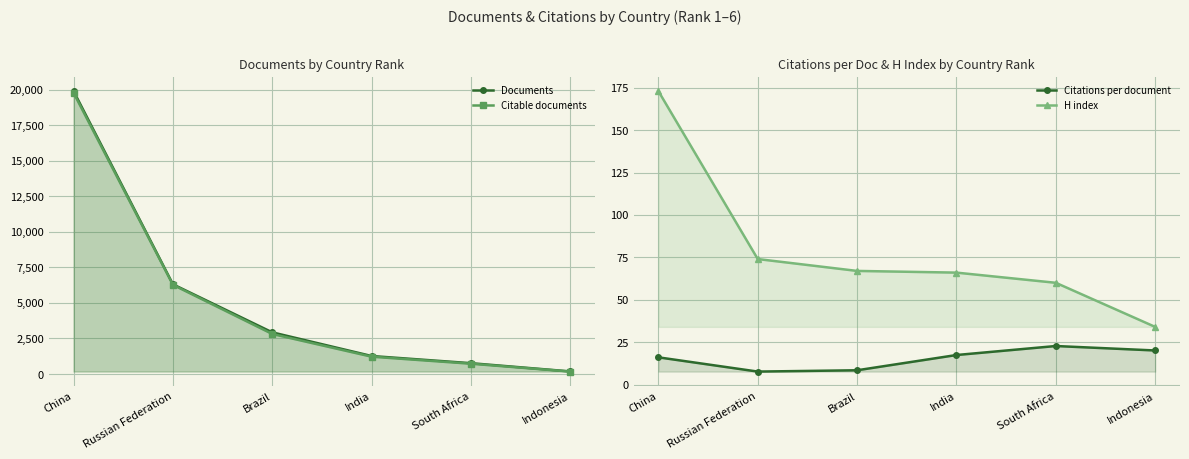

List the labels in order of H index value, largest first.

China, Russian Federation, Brazil, India, South Africa, Indonesia